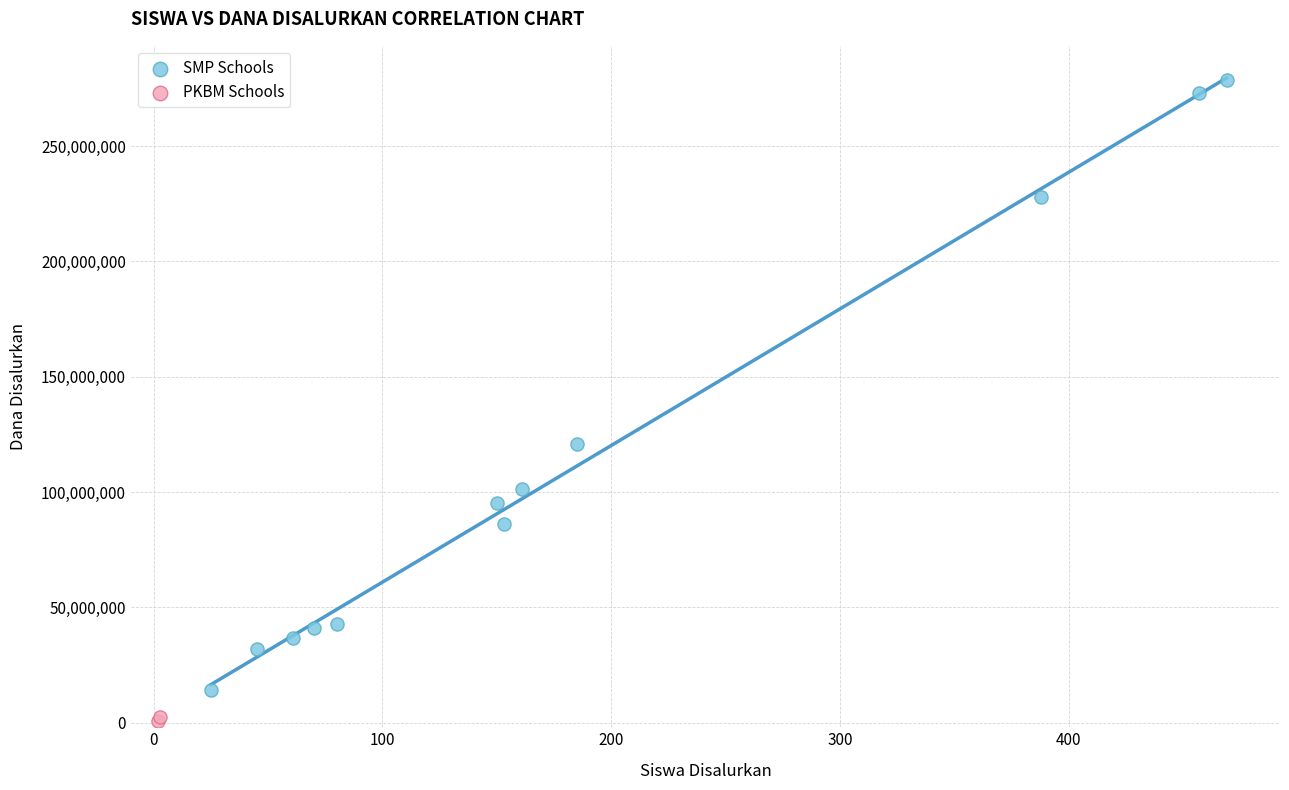

Which series has the widest spread of Y values?

SMP Schools